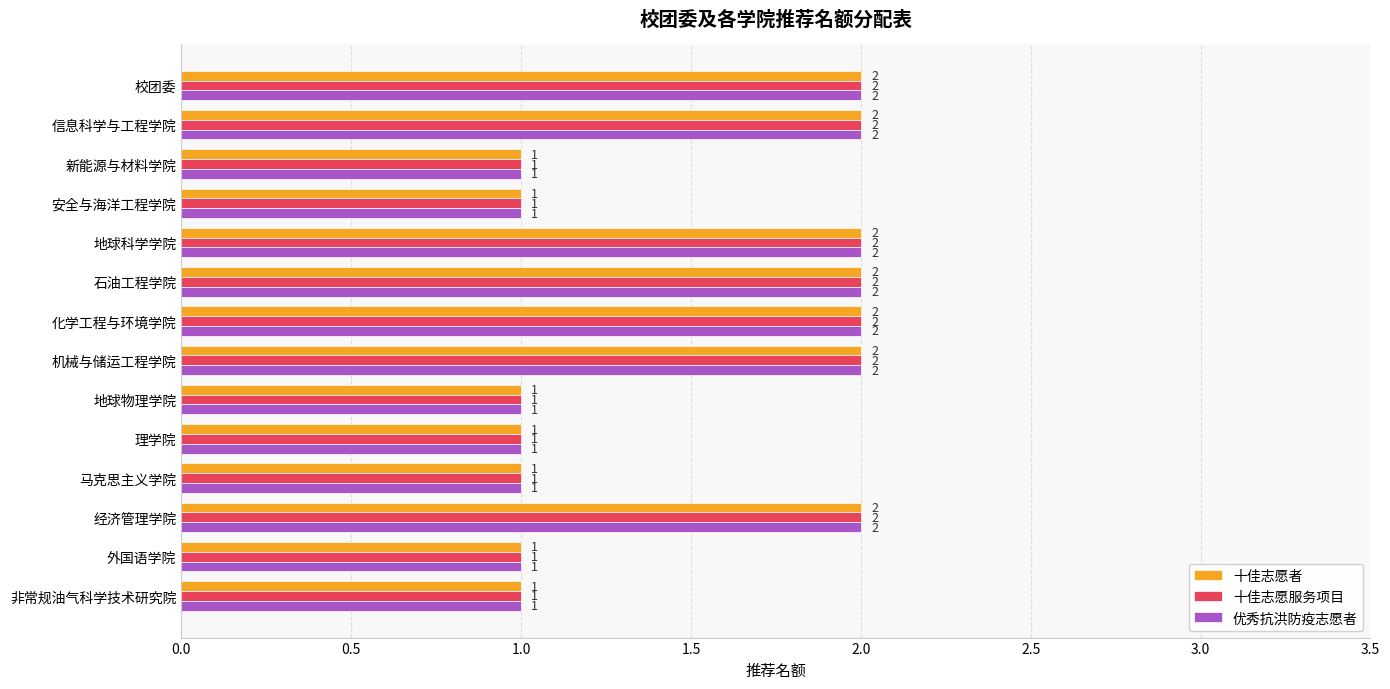

Is the value of 十佳志愿者 at 化学工程与环境学院 greater than the value of 十佳志愿服务项目 at 地球物理学院?

Yes